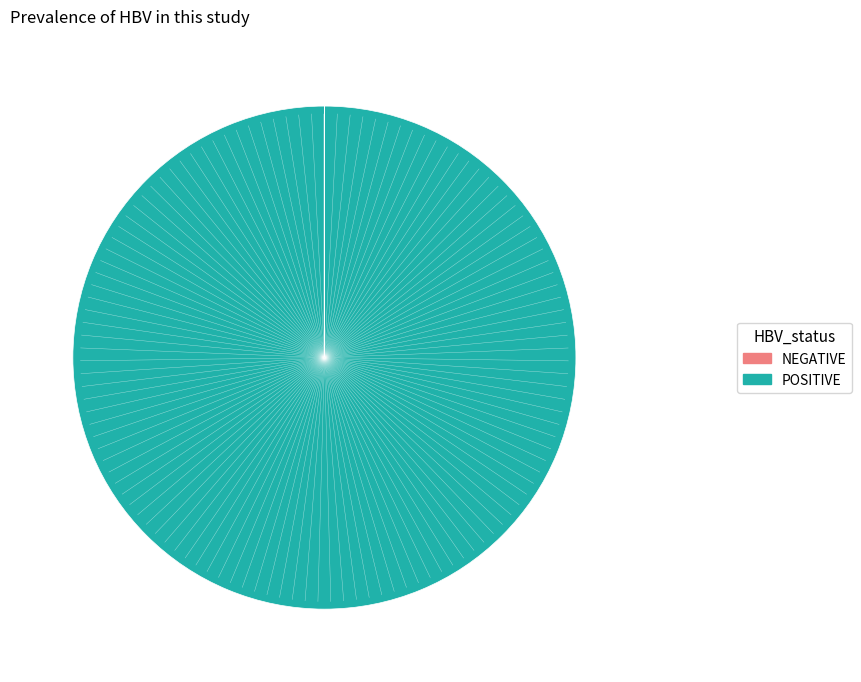

Which slice is the largest?

POSITIVE